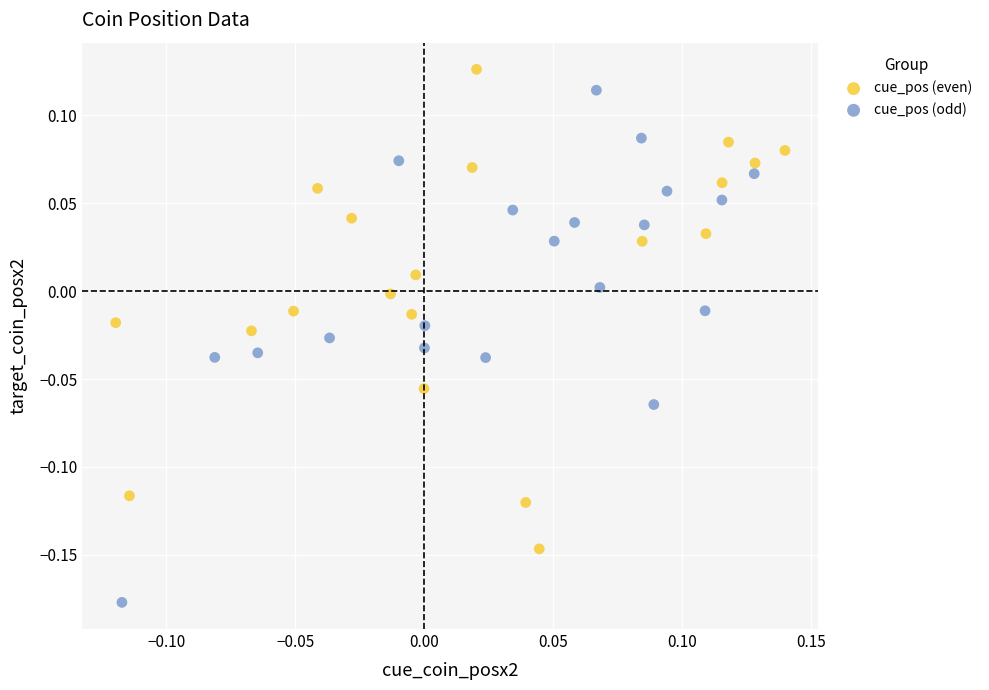

Which series reaches the minimum Y coordinate?

cue_pos (odd)